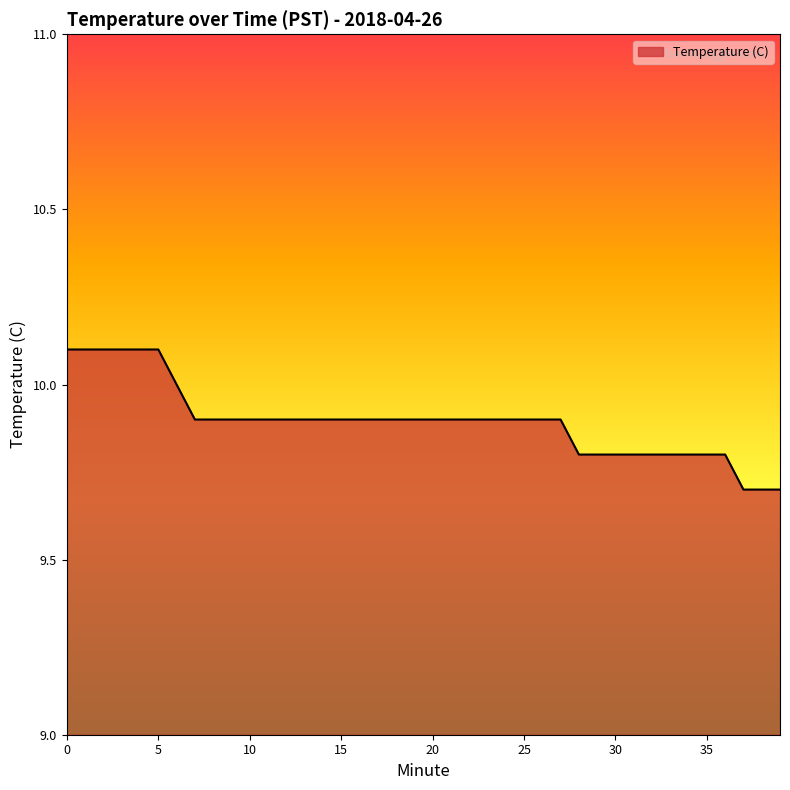

What is the smallest value displayed?

9.7